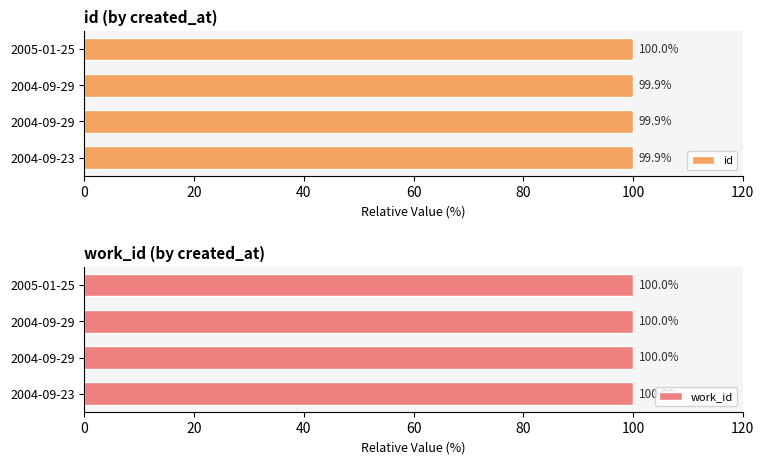

True or false: work_id has a value of 1.0 at 20.

False